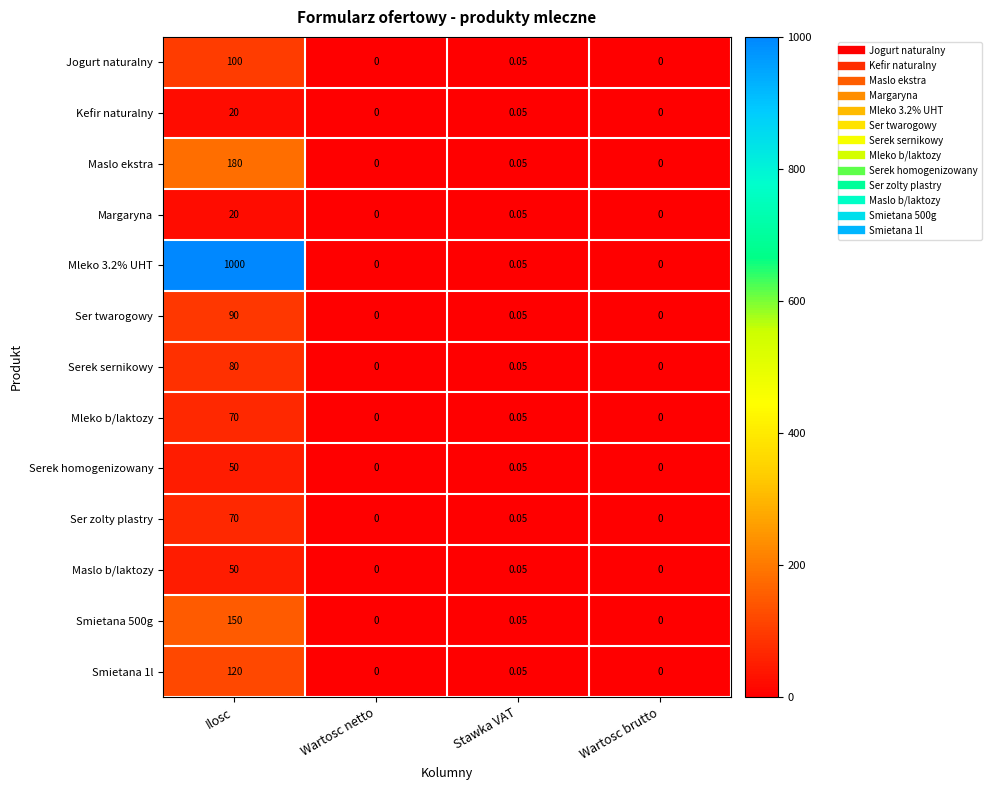

Where is Margaryna nearest to the value 10?

Stawka VAT